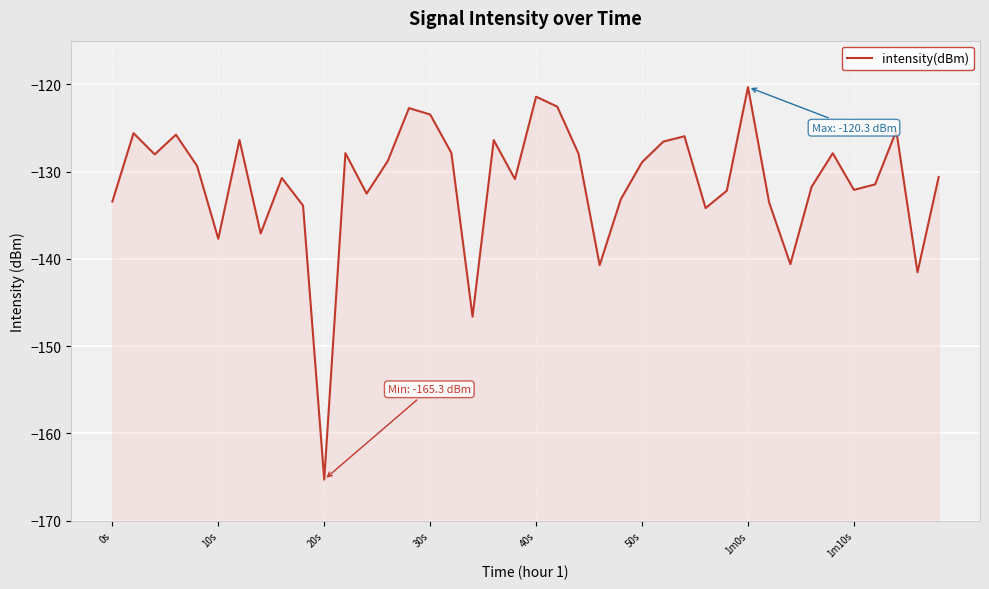

What is the greatest value displayed?

-120.3